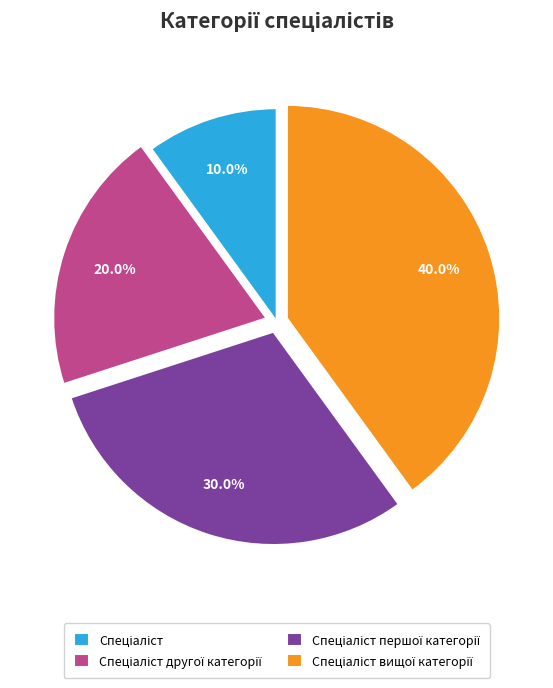

Is there any slice that represents more than half of the pie?

No